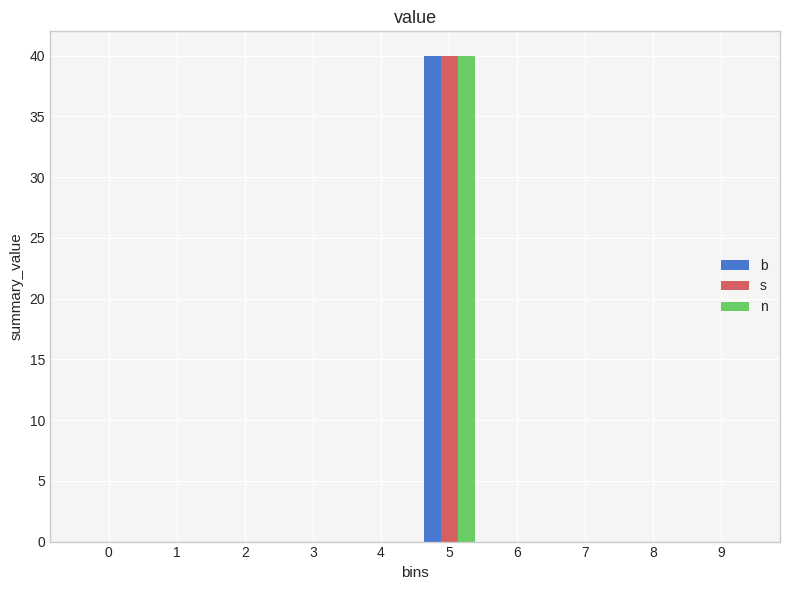

Reading left to right, transcribe all the data shown in this chart.

b: 0=0	1=0	2=0	3=0	4=0	5=40	6=0	7=0	8=0	9=0
s: 0=0	1=0	2=0	3=0	4=0	5=40	6=0	7=0	8=0	9=0
n: 0=0	1=0	2=0	3=0	4=0	5=40	6=0	7=0	8=0	9=0